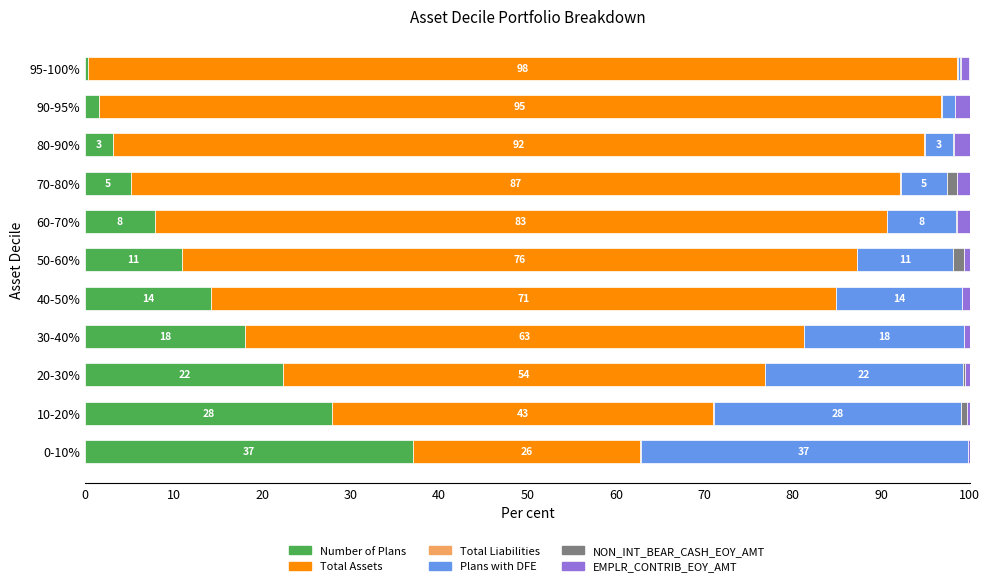

The Number of Plans series shows 13.6 at 60-70%. True or false?

False